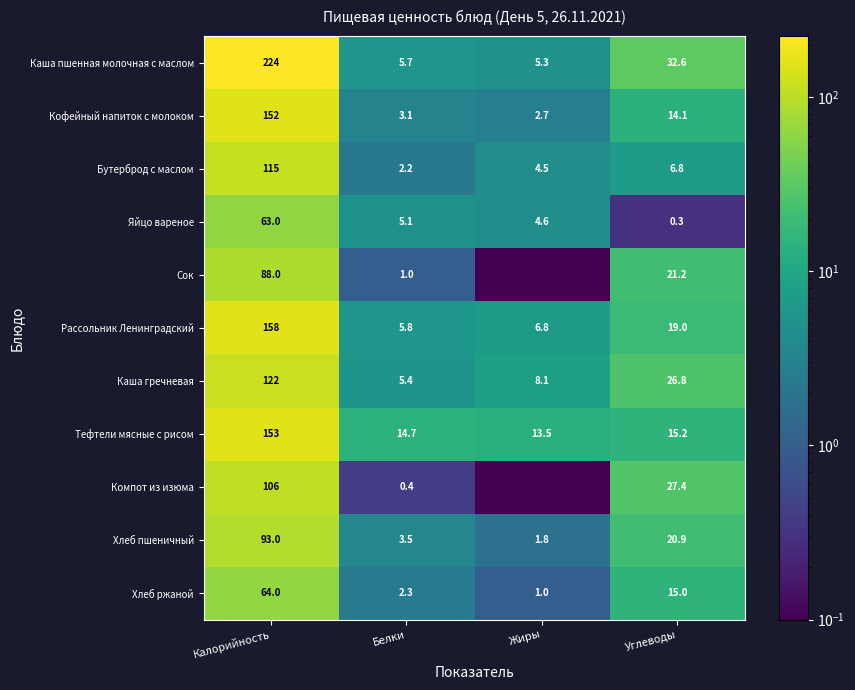

How many values in the Каша гречневая series exceed 26?

2